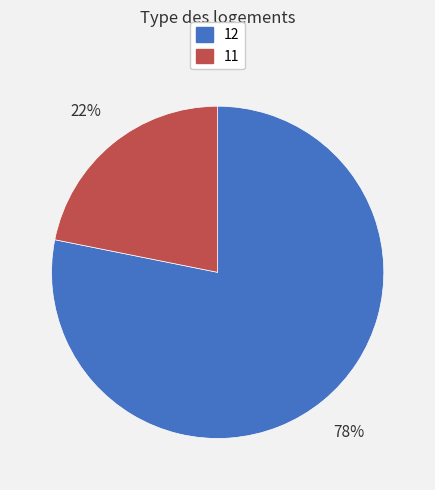

To the nearest percent, what portion does 11 represent?

22%